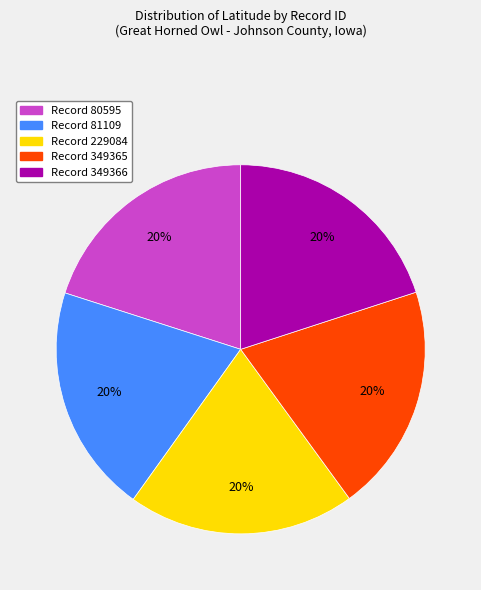

Is there a majority slice in this chart?

No